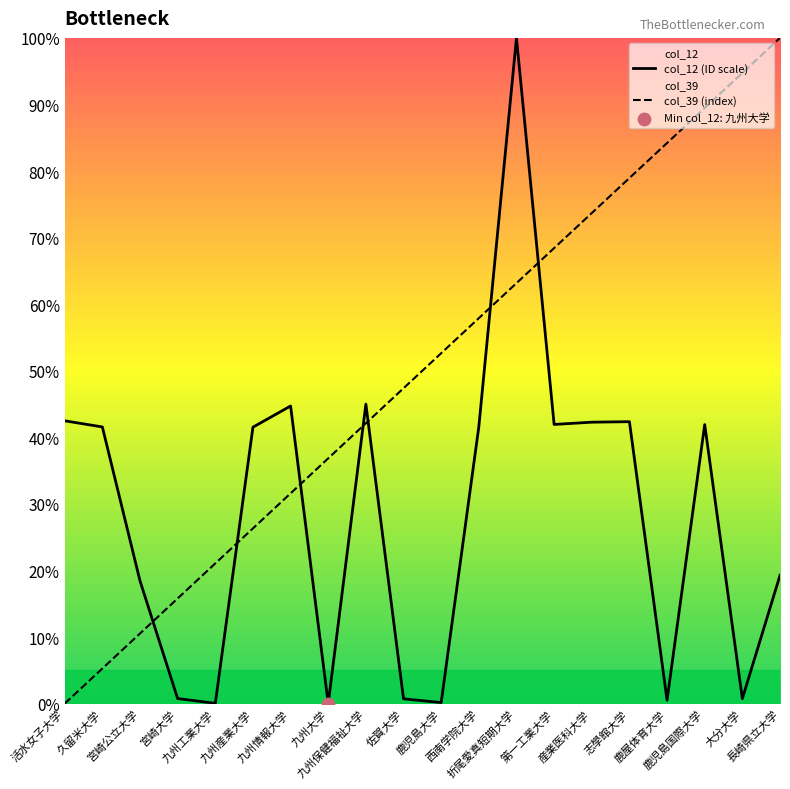

What is the total value across all series at 九州保健福祉大学?

87.1